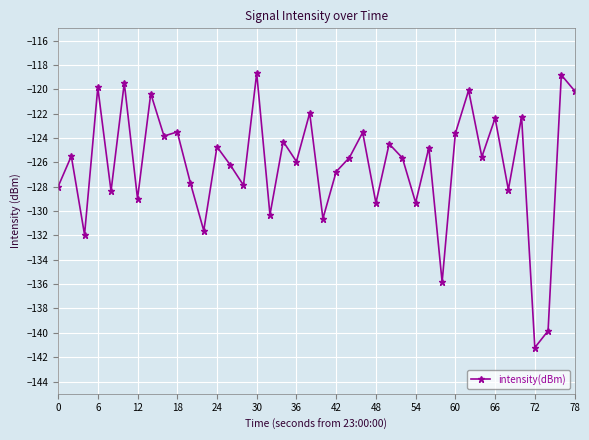

What is the minimum value shown in the chart?

-141.2